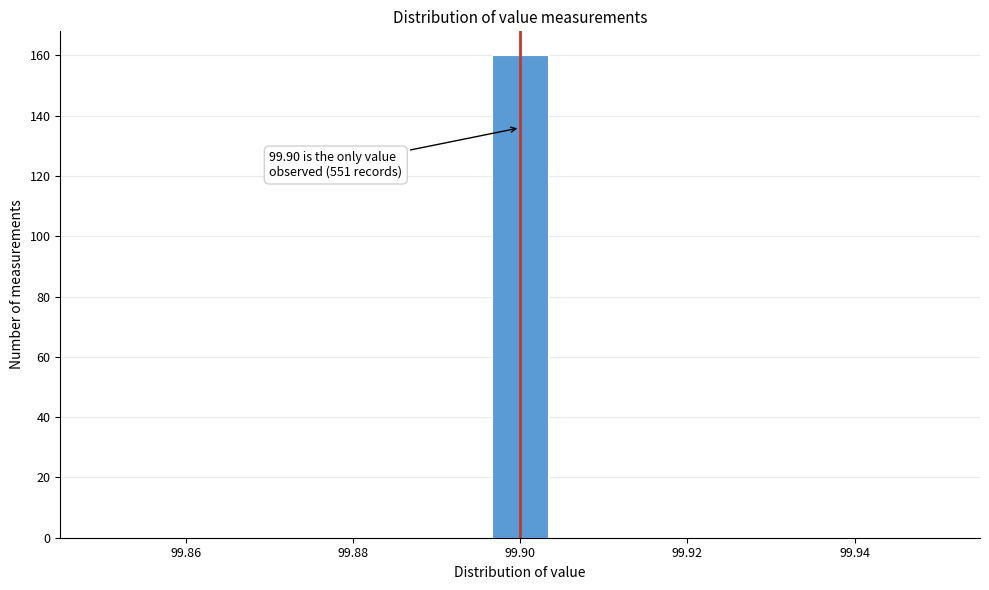

Read against the x-axis, roughly where is the centre of the tallest bar?

99.900